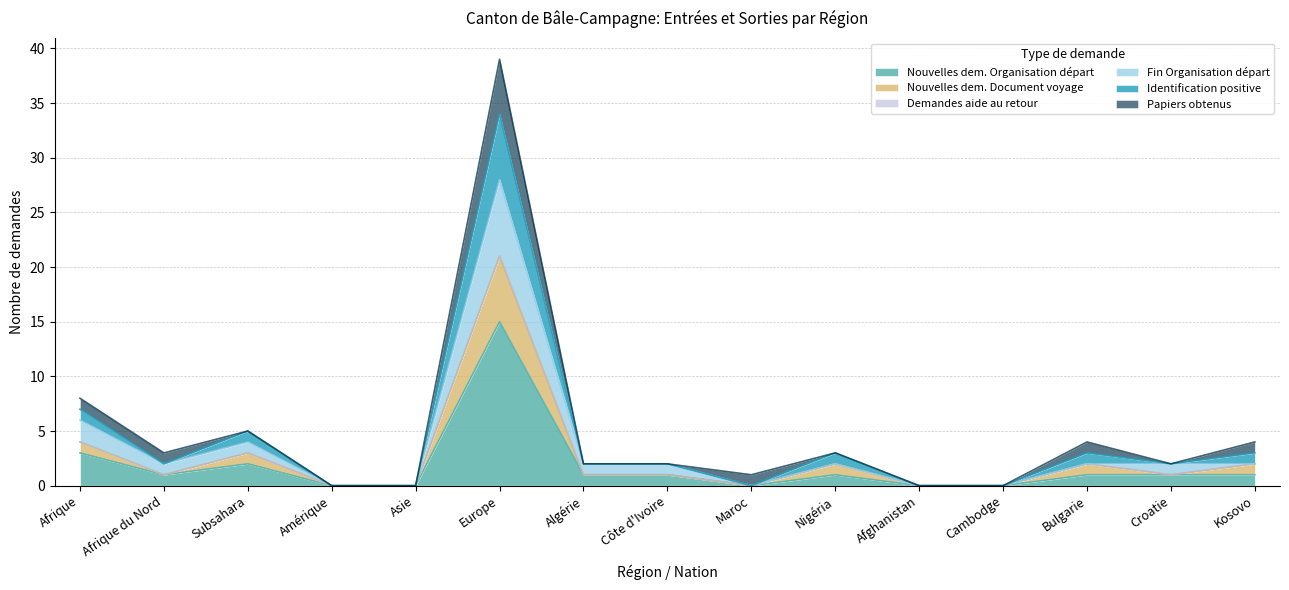

What is the difference between the Nouvelles dem. Organisation départ values at Subsahara and Cambodge?

2